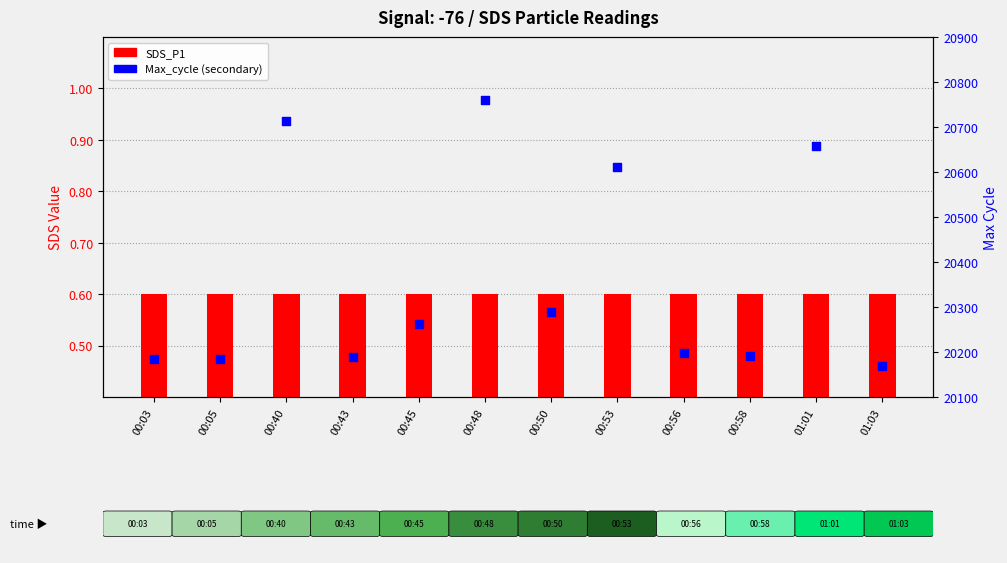

What are all the series names shown in the legend?

SDS_P1, Max_cycle